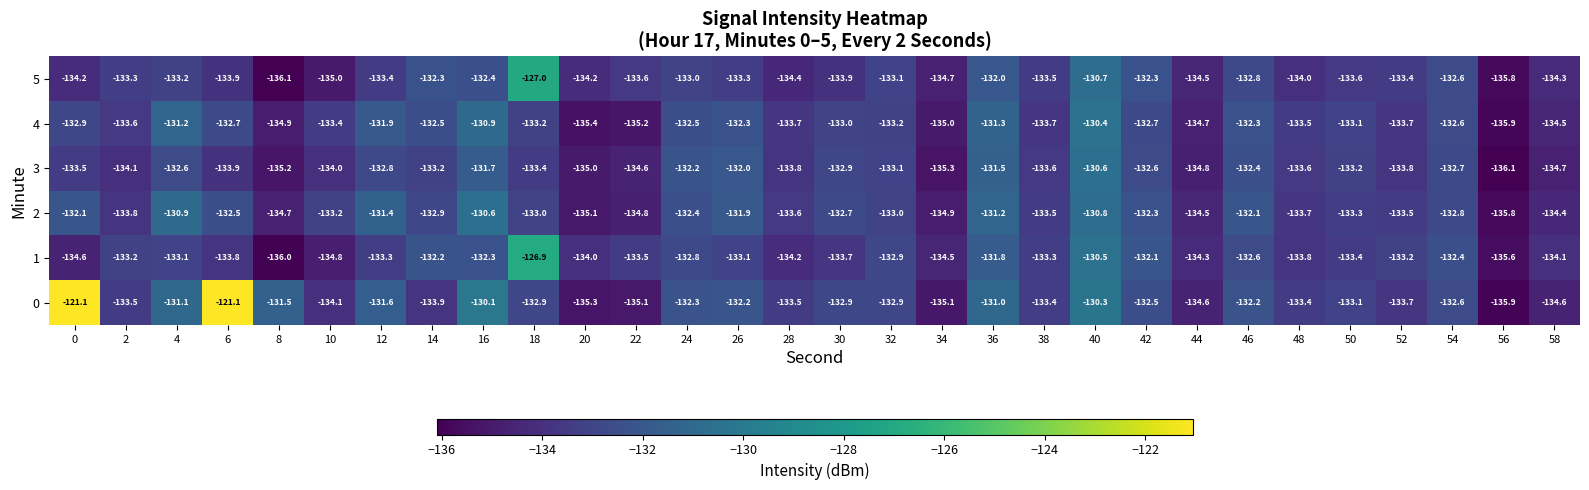

Is it true that 3 equals -133.2 at 50?

True